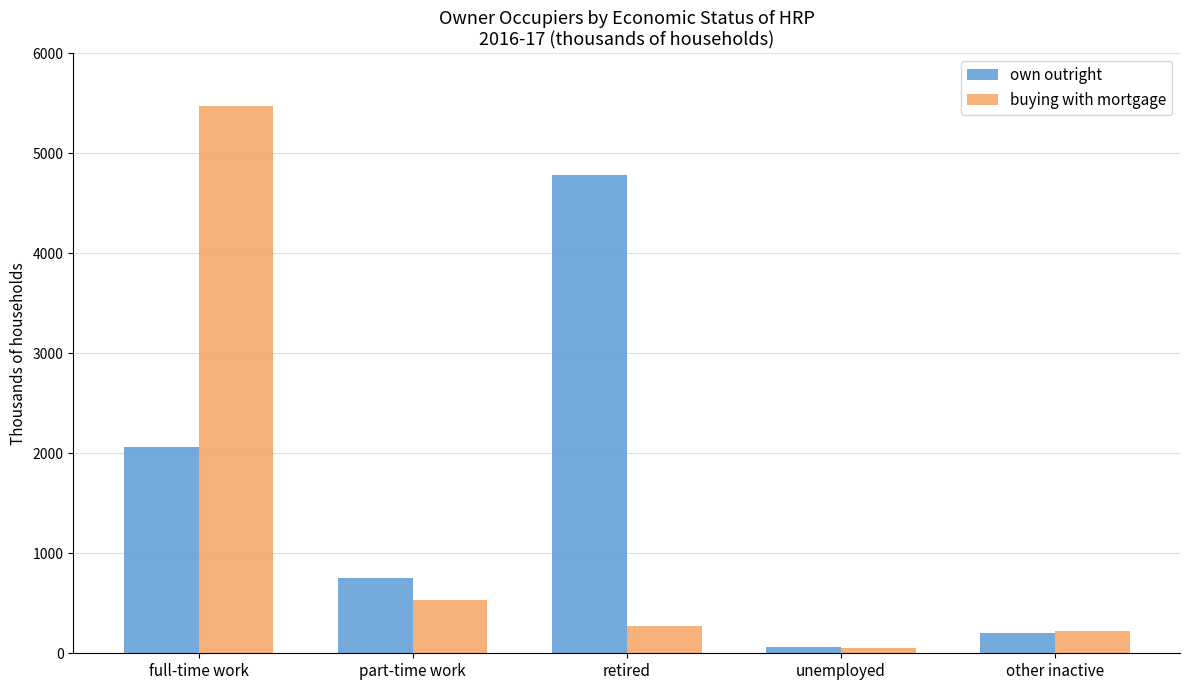

Which category has the lowest value in the own outright series?

unemployed